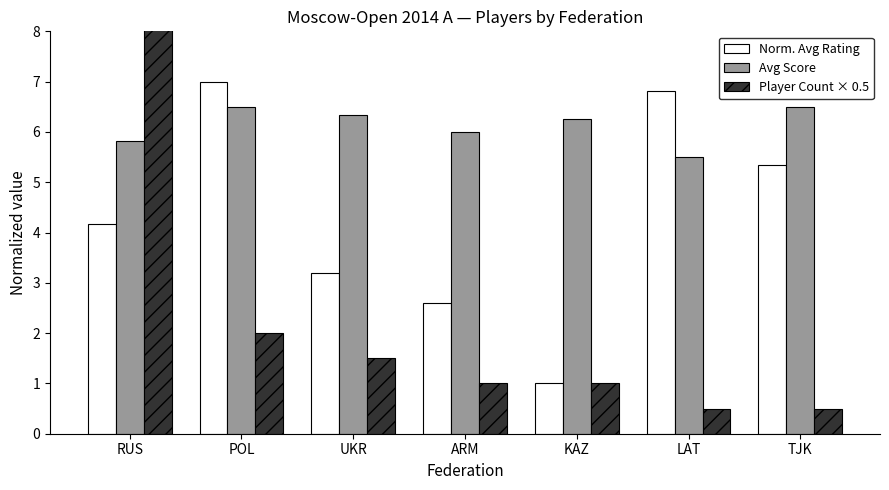

Does the chart contain any negative values?

No